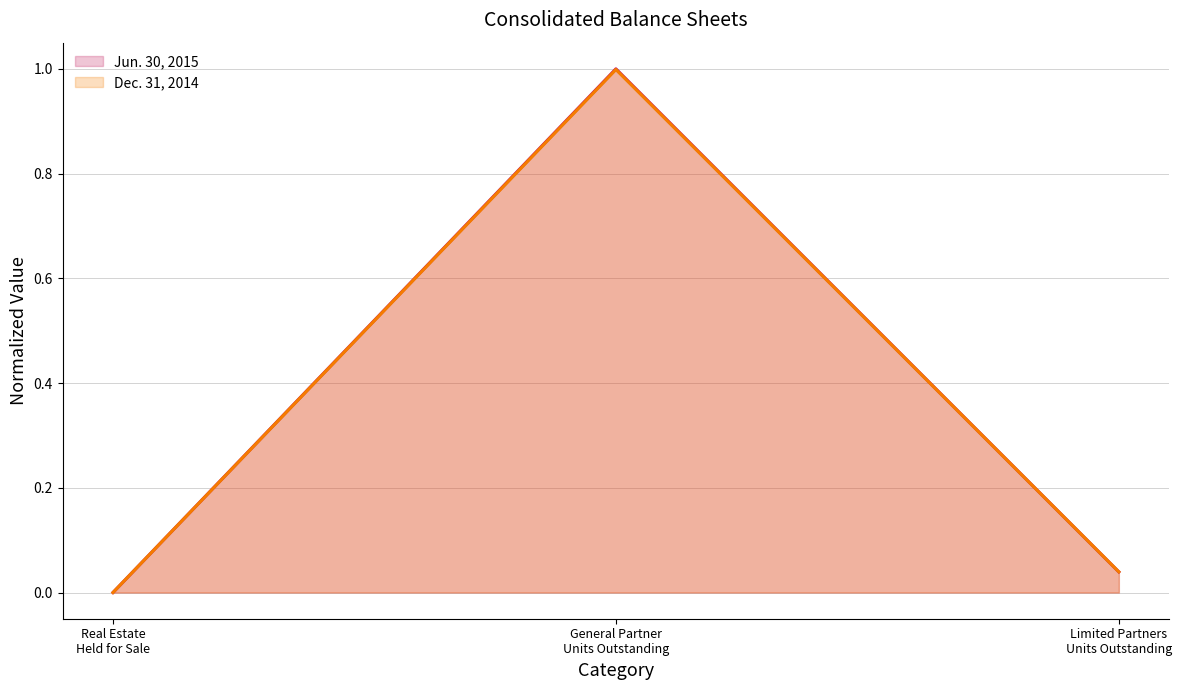

Which category has the highest value in the Dec. 31, 2014 series?

General Partner
Units Outstanding